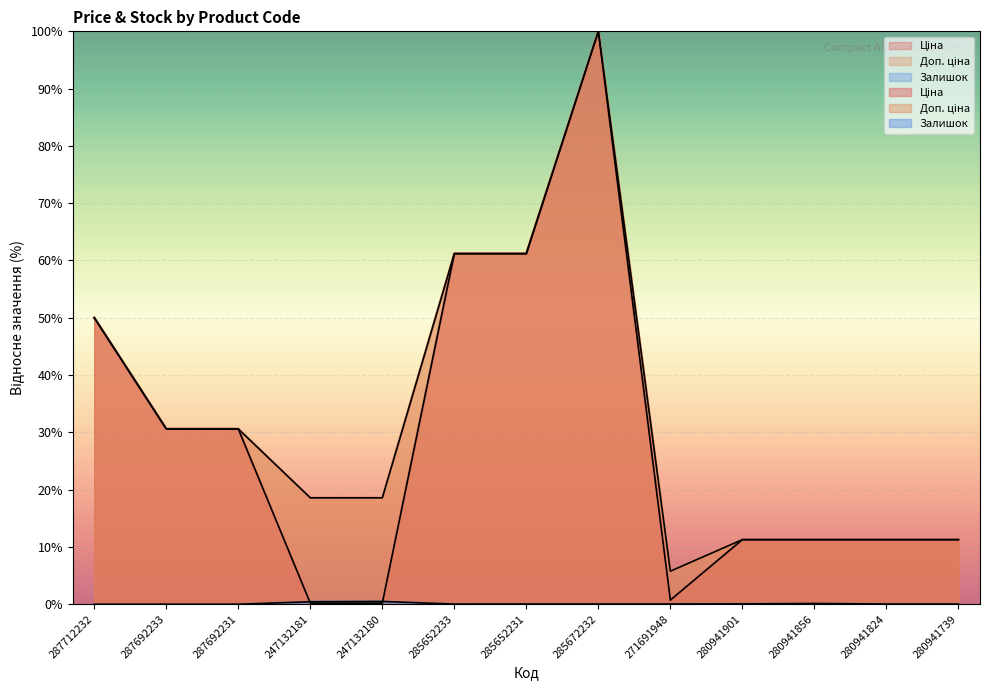

Reading right to left, transcribe all the data shown in this chart.

Ціна: 280941739=11.3	280941824=11.3	280941856=11.3	280941901=11.3	271691948=0.7	285672232=100.0	285652231=61.2	285652233=61.2	247132180=0.2	247132181=0.2	287692231=30.6	287692233=30.6	287712232=50.0
Доп. ціна: 280941739=11.3	280941824=11.3	280941856=11.3	280941901=11.3	271691948=5.8	285672232=100.0	285652231=61.2	285652233=61.2	247132180=18.6	247132181=18.6	287692231=30.6	287692233=30.6	287712232=50.0
Залишок: 280941739=0.0	280941824=0.0	280941856=0.1	280941901=0.1	271691948=0.0	285672232=0.0	285652231=0.0	285652233=0.0	247132180=0.5	247132181=0.4	287692231=0.0	287692233=0.0	287712232=0.0